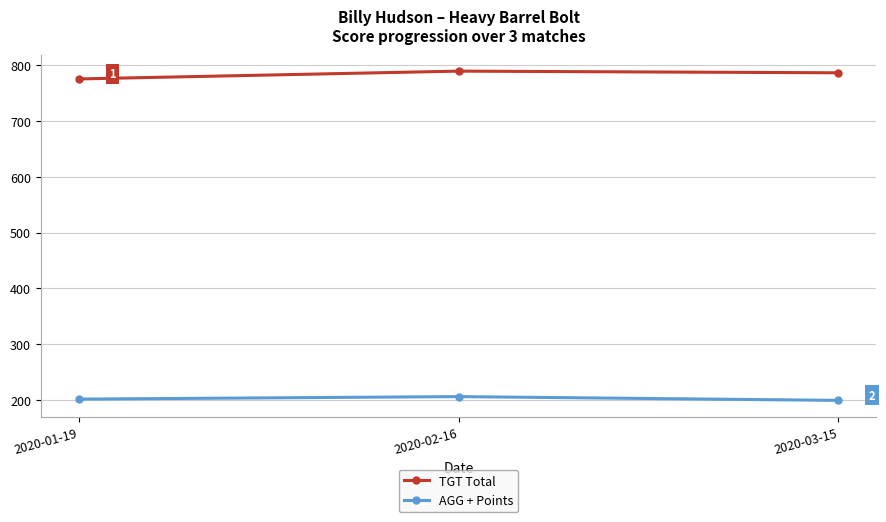

What are all the series names shown in the legend?

TGT Total, AGG + Points